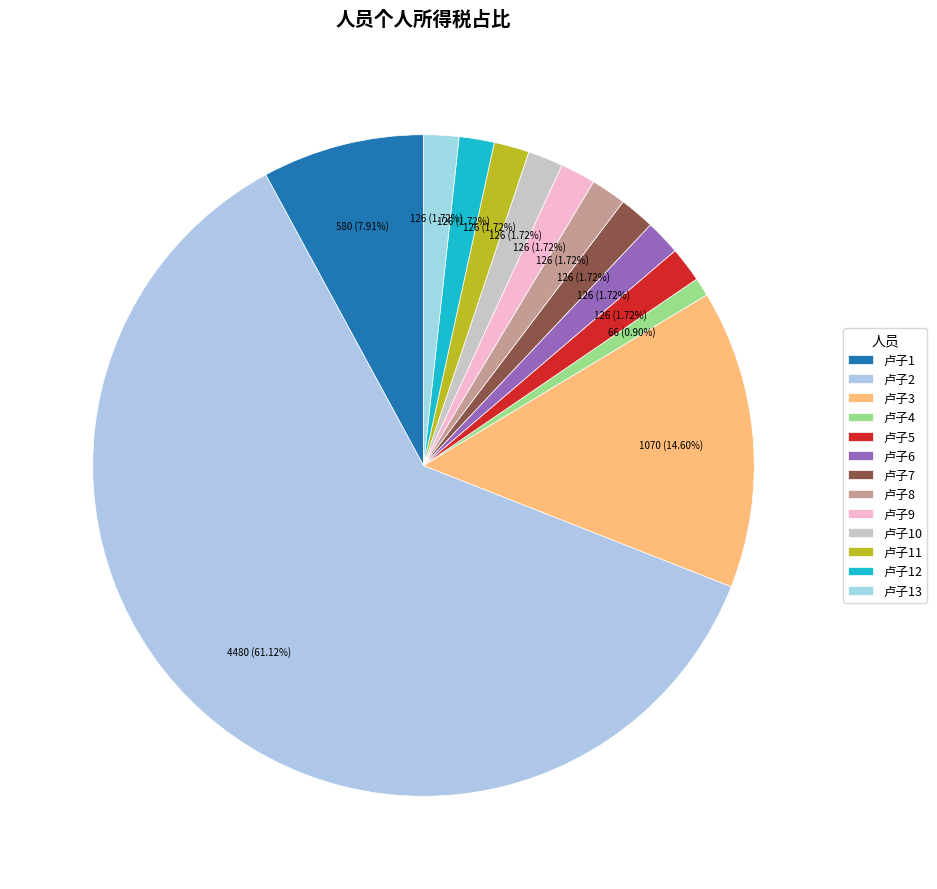

How many slices are in this pie chart?

13